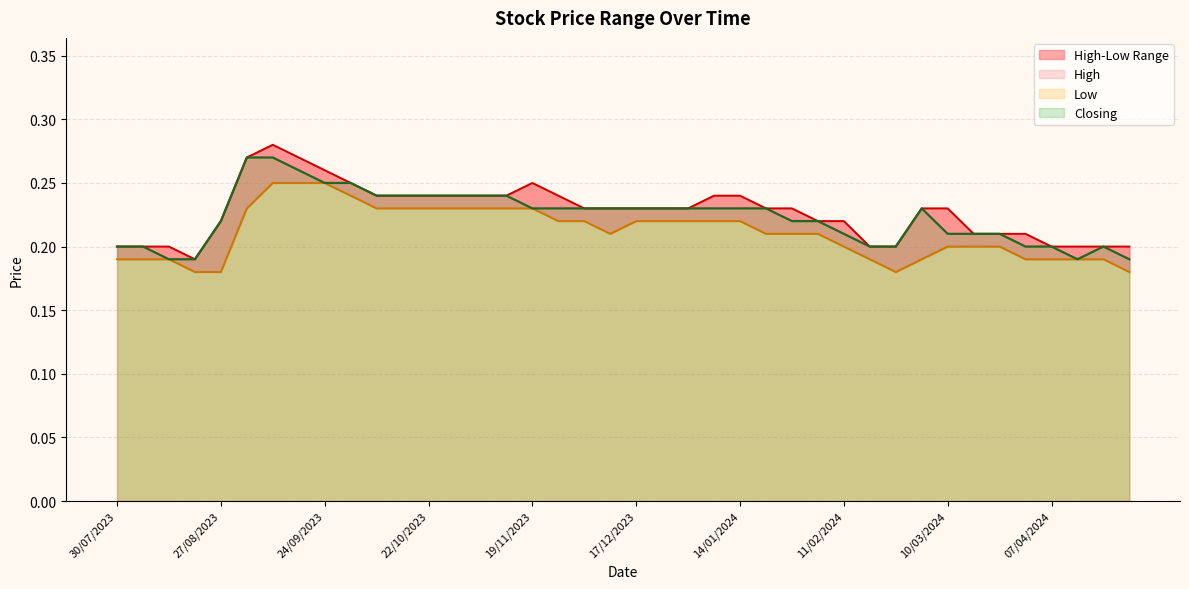

True or false: High has a value of 0.3 at 14/04/2024.

False